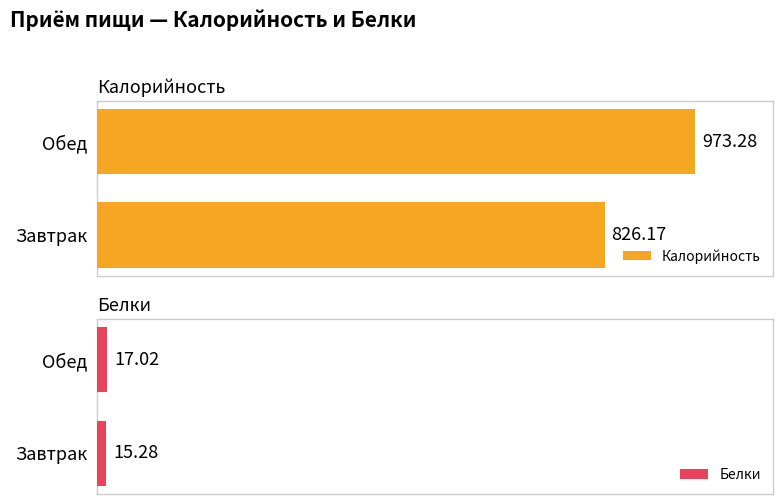

At which category is the sum across all series the highest?

1